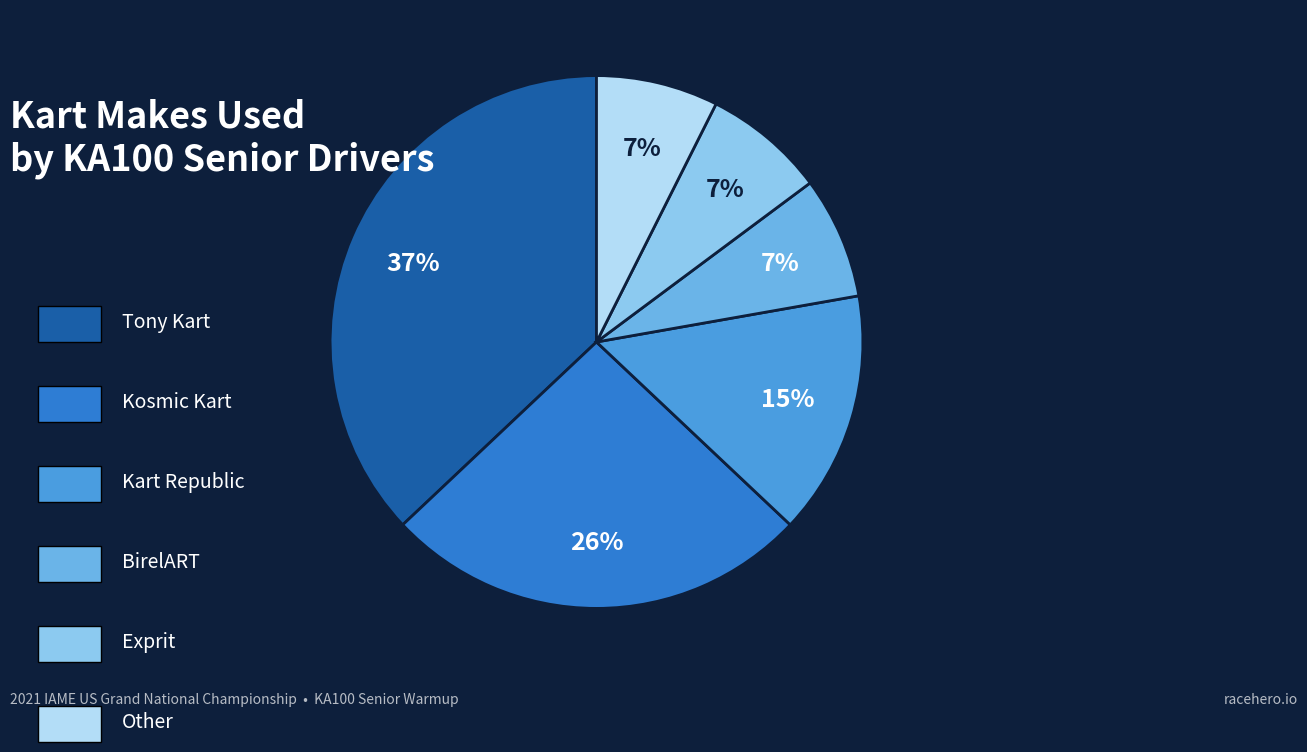

Is there a majority slice in this chart?

No